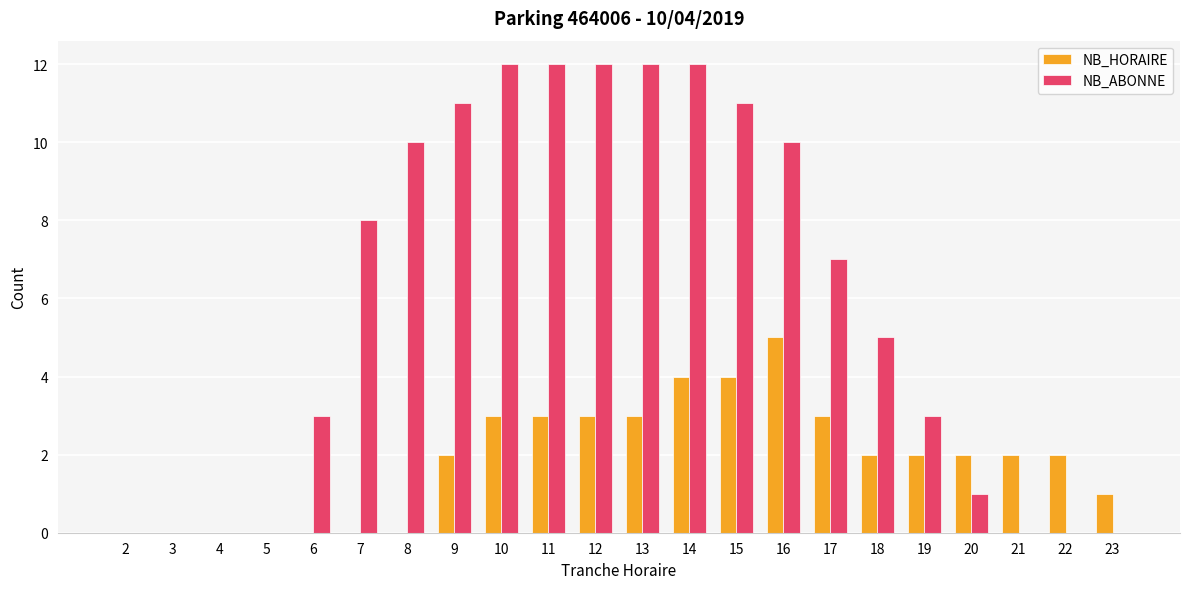

Which series has the largest total across all categories?

NB_ABONNE